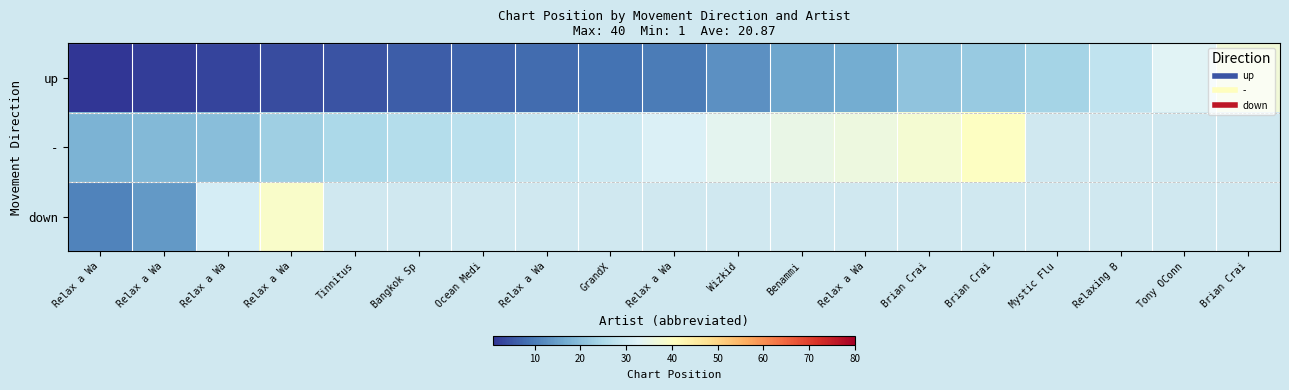

At which label does up first exceed 10?

Wizkid